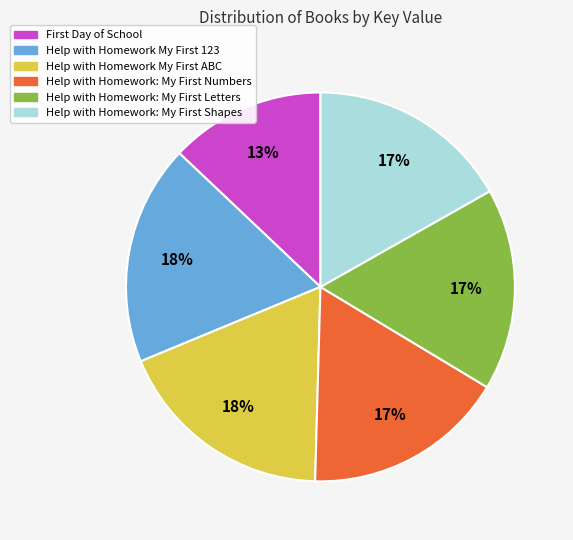

What is the smallest slice in the pie chart?

First Day of School